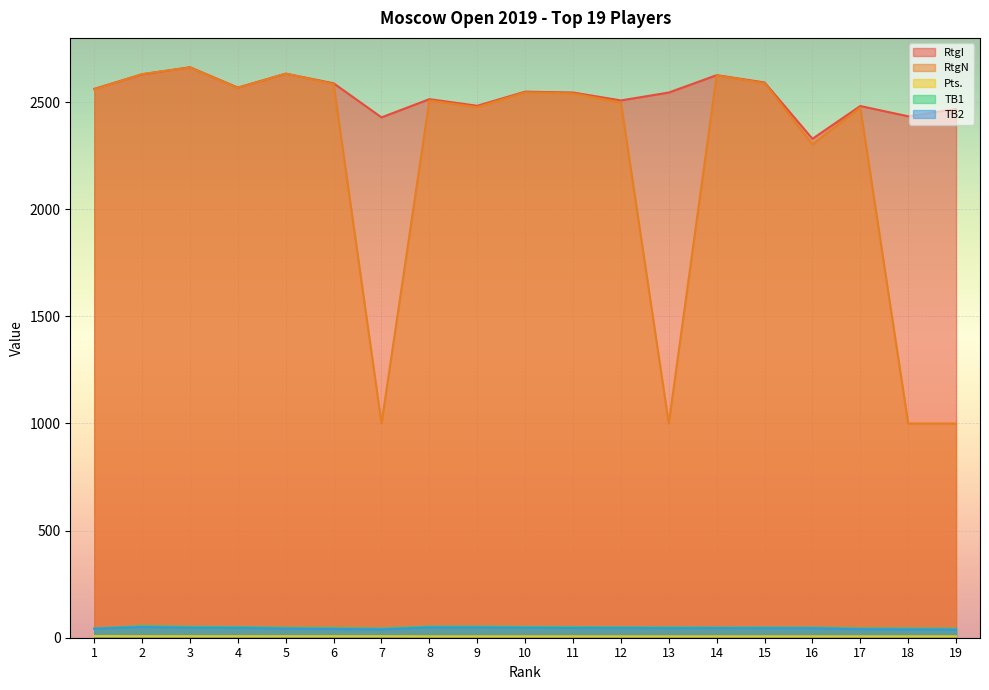

Which category has the highest value across all series?

3